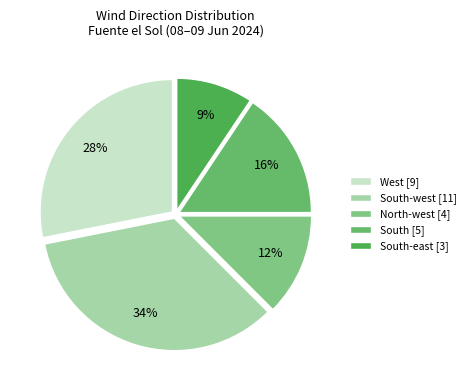

How many segments does this pie chart have?

5